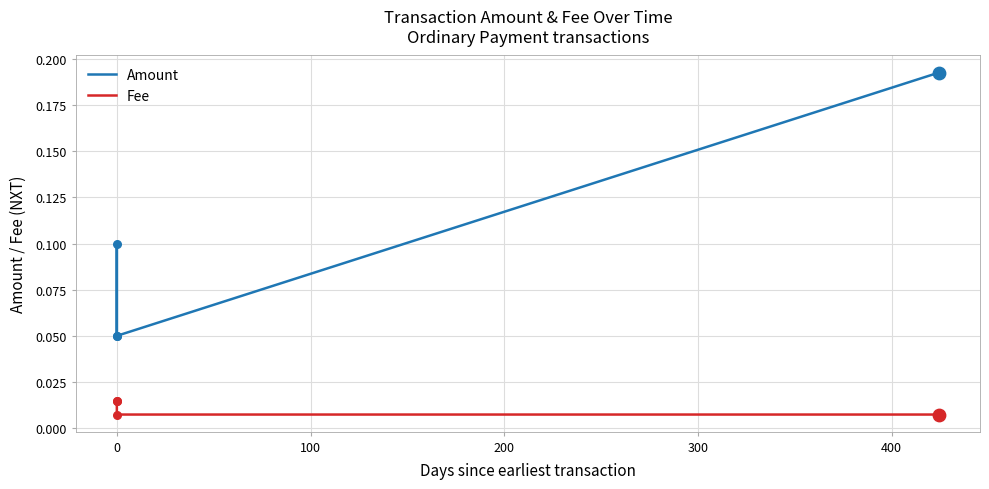

Which series reaches the minimum Y coordinate?

Fee